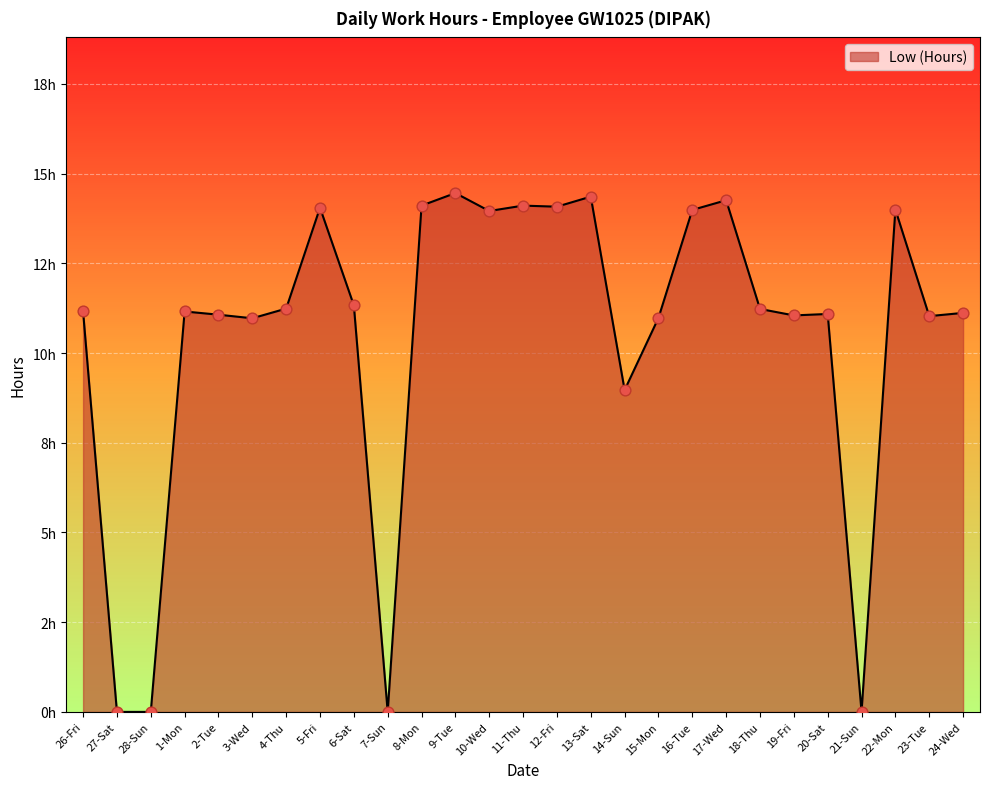

Approximately how many times larger is the value at 13-Sat compared to 12-Fri?

1.0